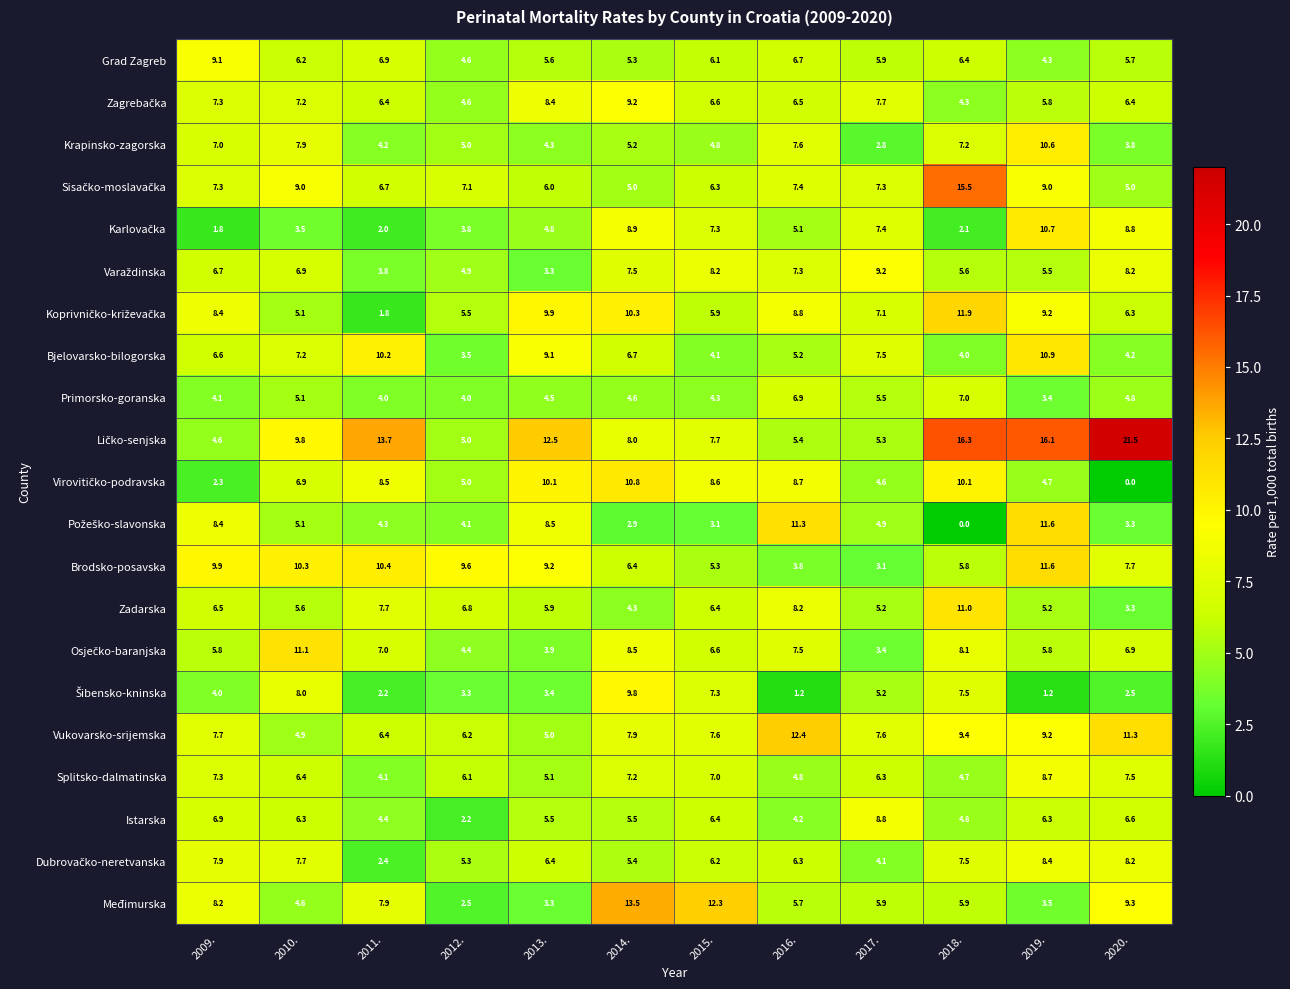

At which category is the sum across all series the highest?

2019.